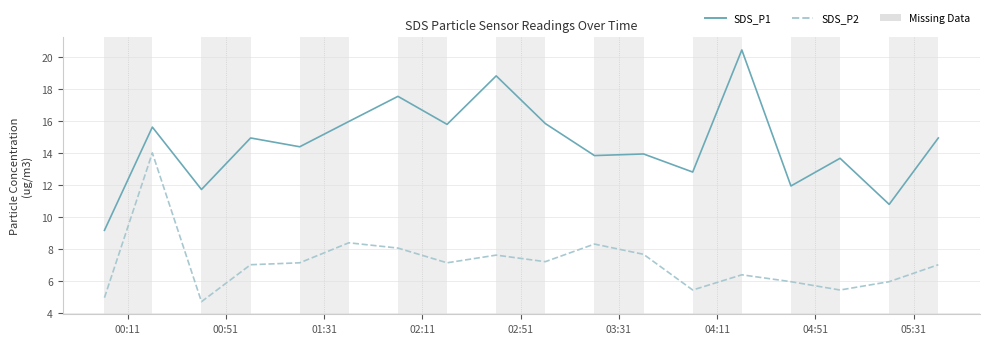

Which series has the largest range (max minus min)?

SDS_P1